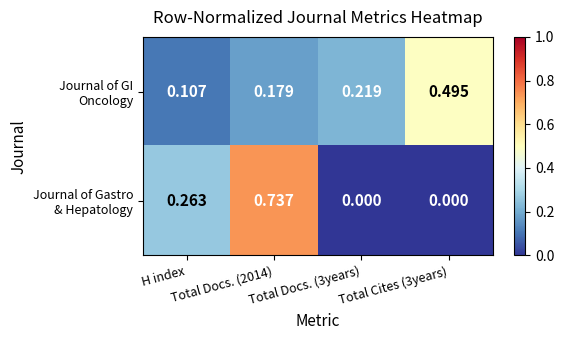

How many data points does each series have?

4